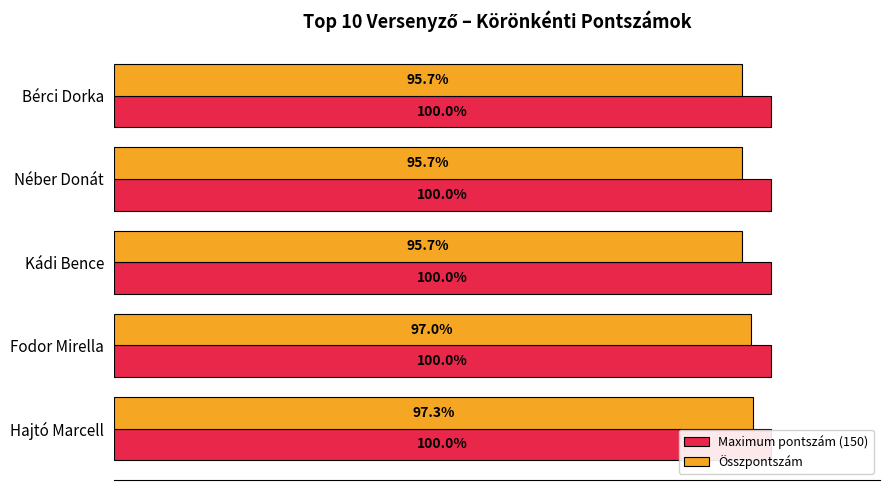

Reading left to right, what are all the values shown in this chart?

Maximum pontszám (150): 0.4	0.4	0.4	0.4	0.4
Összpontszám: 146.0	145.5	143.5	143.5	143.5